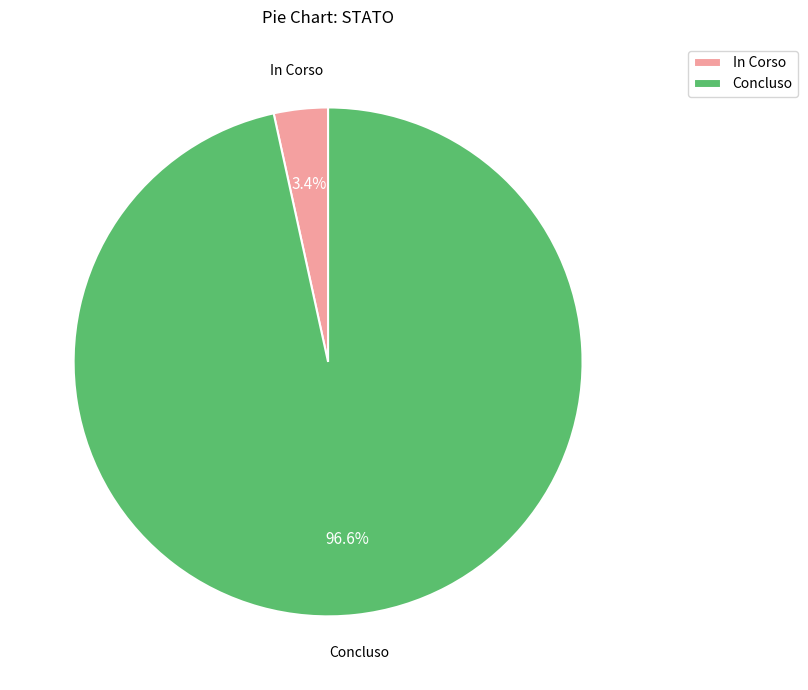

Which category accounts for the majority?

Concluso